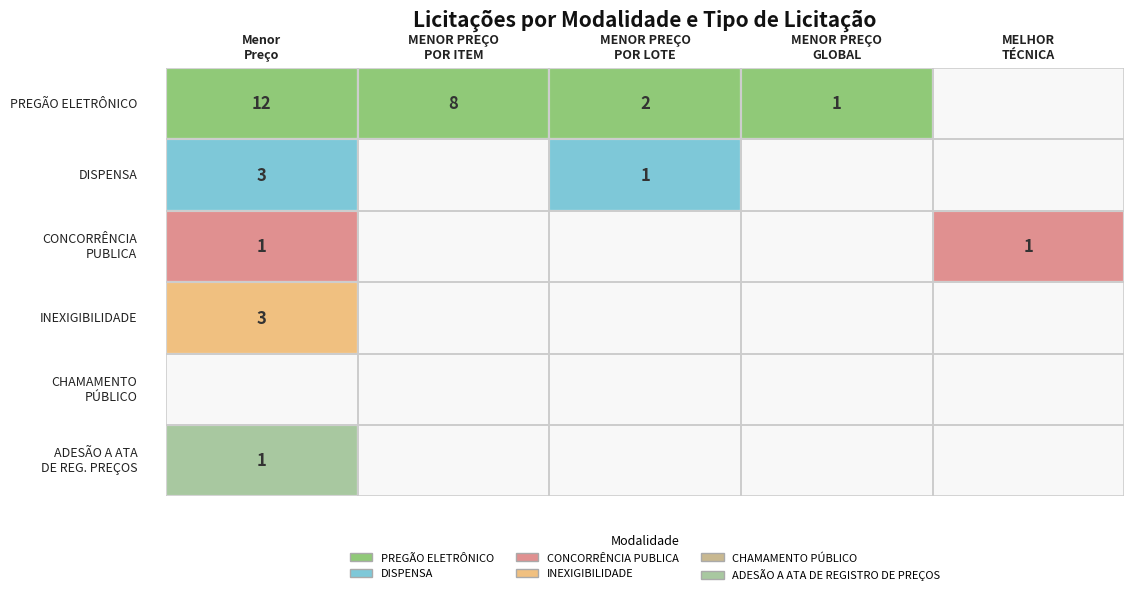

Reading right to left, what are all the values shown in this chart?

PREGÃO ELETRÔNICO: MELHOR TÉCNICA=0	MENOR PREÇO GLOBAL=1	MENOR PREÇO POR LOTE=2	MENOR PREÇO POR ITEM=8	Menor Preço=12
DISPENSA: MELHOR TÉCNICA=0	MENOR PREÇO GLOBAL=0	MENOR PREÇO POR LOTE=1	MENOR PREÇO POR ITEM=0	Menor Preço=3
CONCORRÊNCIA PUBLICA: MELHOR TÉCNICA=1	MENOR PREÇO GLOBAL=0	MENOR PREÇO POR LOTE=0	MENOR PREÇO POR ITEM=0	Menor Preço=1
INEXIGIBILIDADE: MELHOR TÉCNICA=0	MENOR PREÇO GLOBAL=0	MENOR PREÇO POR LOTE=0	MENOR PREÇO POR ITEM=0	Menor Preço=3
CHAMAMENTO PÚBLICO: MELHOR TÉCNICA=0	MENOR PREÇO GLOBAL=0	MENOR PREÇO POR LOTE=0	MENOR PREÇO POR ITEM=0	Menor Preço=0
ADESÃO A ATA DE REGISTRO DE PREÇOS: MELHOR TÉCNICA=0	MENOR PREÇO GLOBAL=0	MENOR PREÇO POR LOTE=0	MENOR PREÇO POR ITEM=0	Menor Preço=1